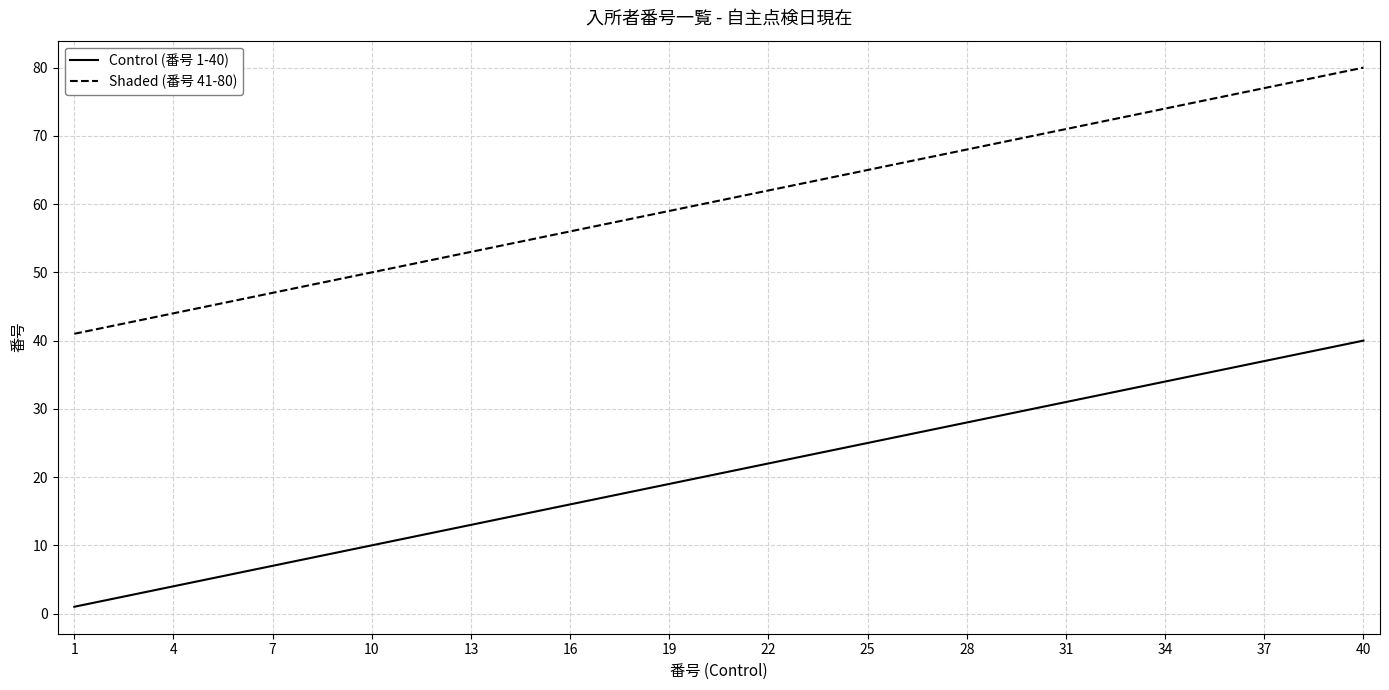

What is the maximum value for Shaded (番号 41-80)?

80